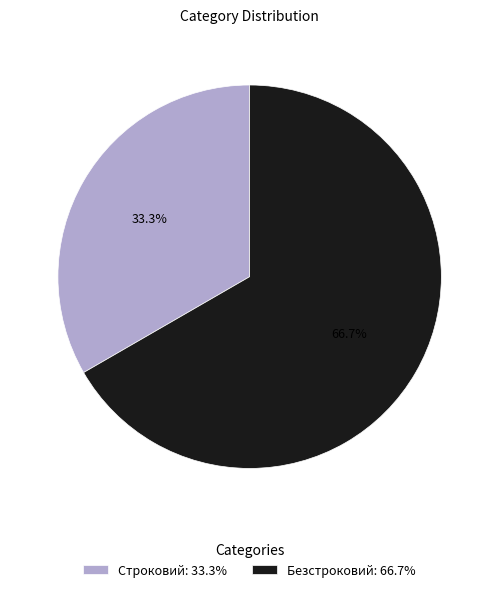

What is the majority slice?

Безстроковий